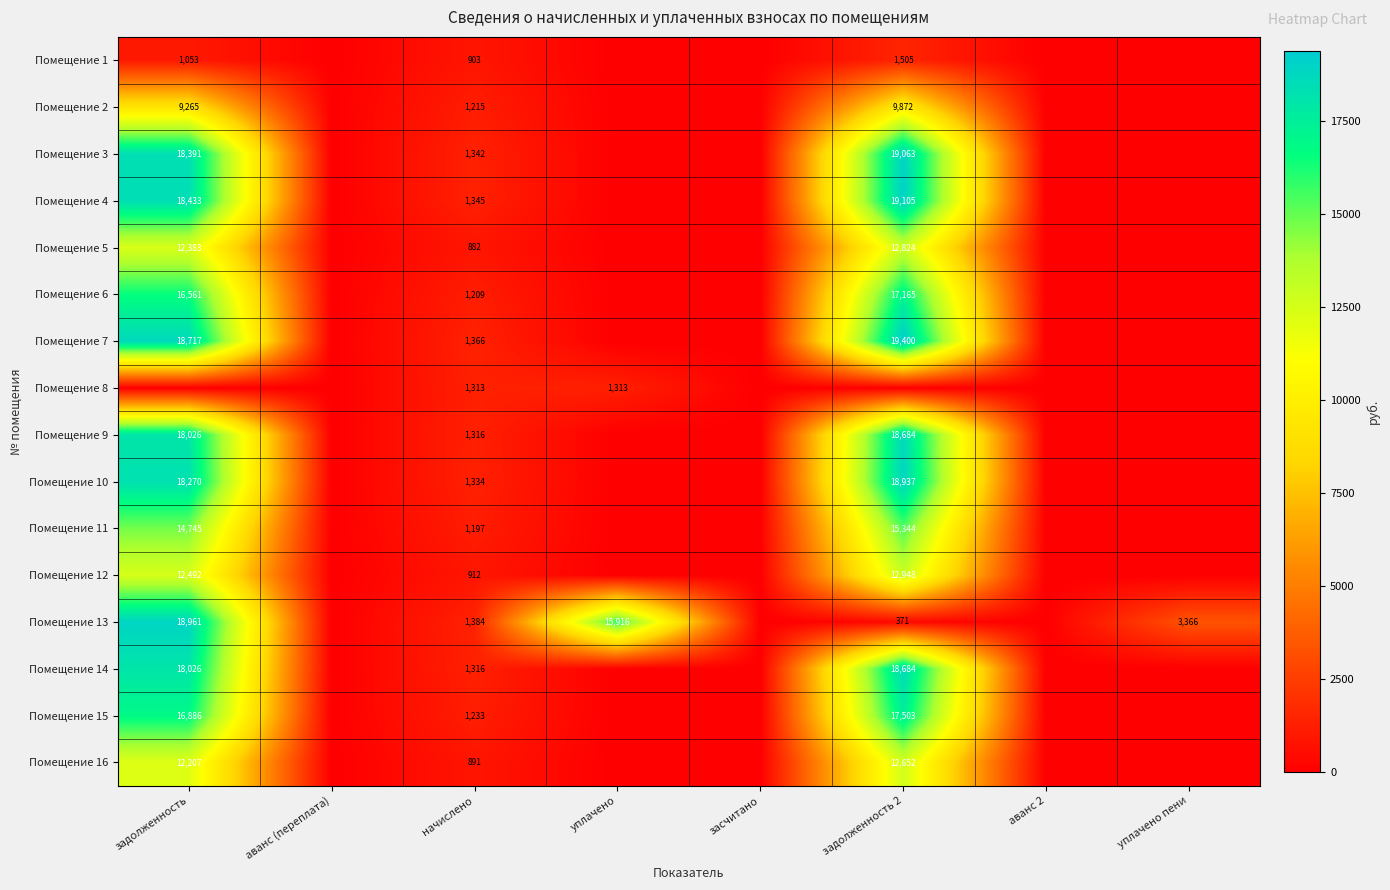

Is it true that Помещение 5 equals 12824 at задолженность 2?

True